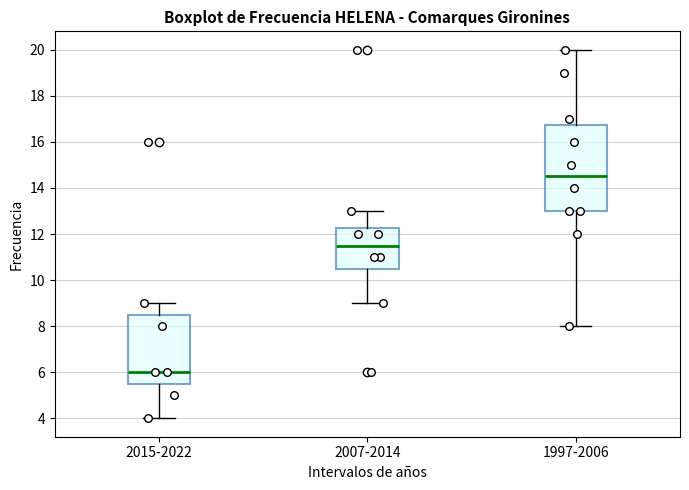

Where does the upper whisker of the box for 2015-2022 end on the y-axis? The values are not printed on the chart, so give them approximately, as read against the axis.

9.0